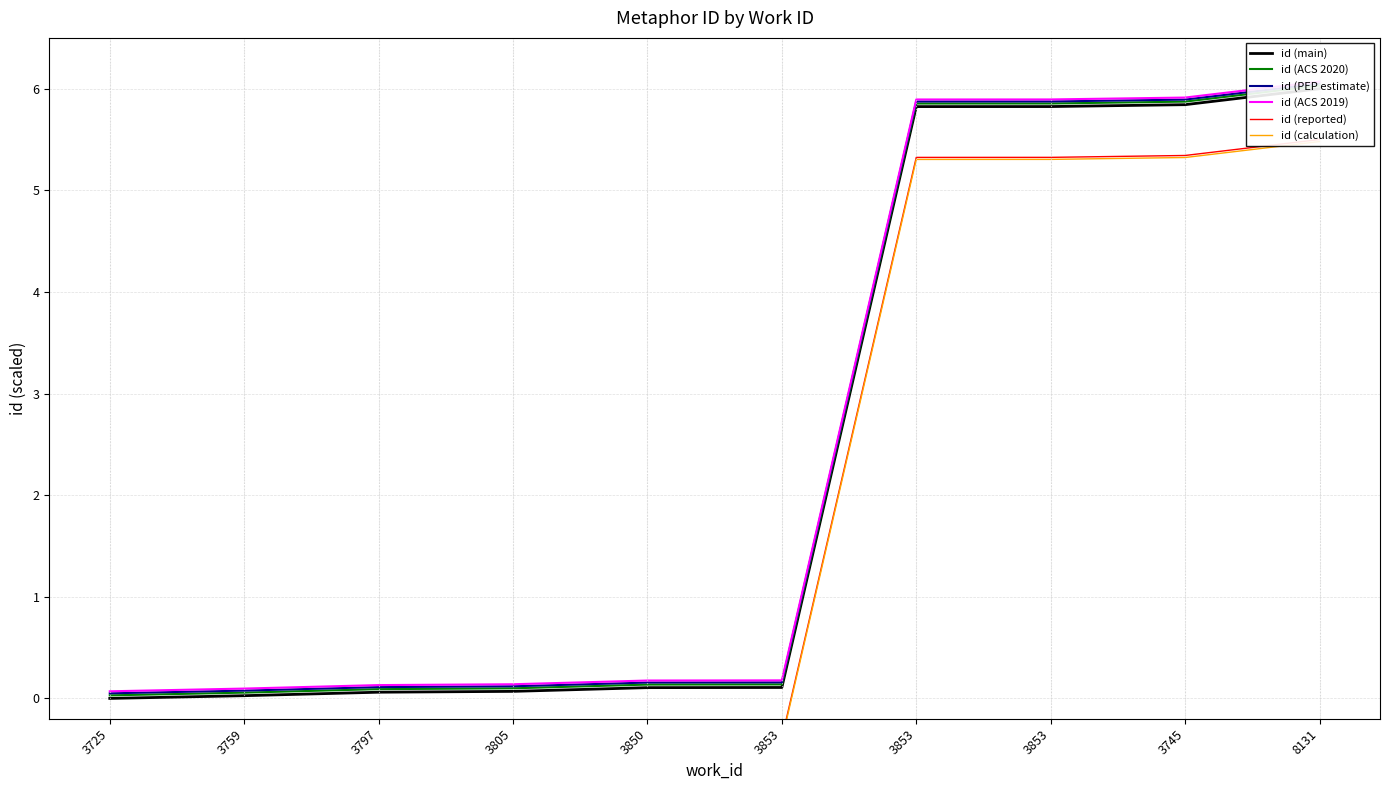

True or false: id (ACS 2019) has more than 2 interior local peaks.

False